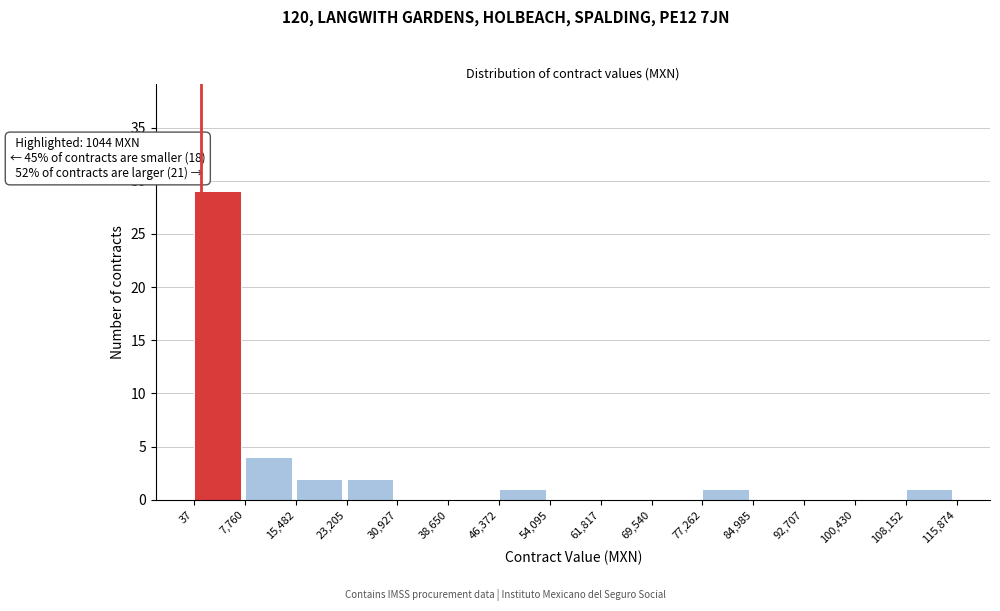

Which range on the x-axis has the tallest bar?

37 to 7,760